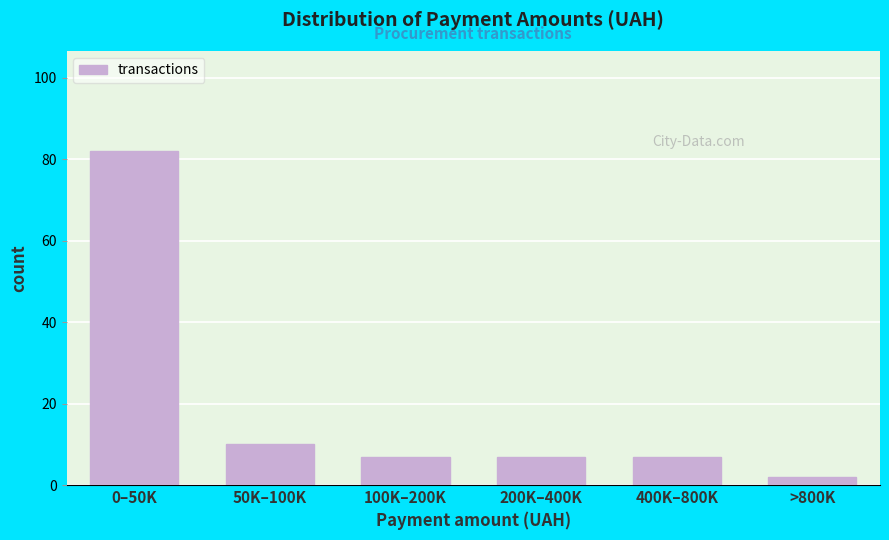

Reading right to left, what are all the values shown in this chart?

>800K=2	400K–800K=7	200K–400K=7	100K–200K=7	50K–100K=10	0–50K=82